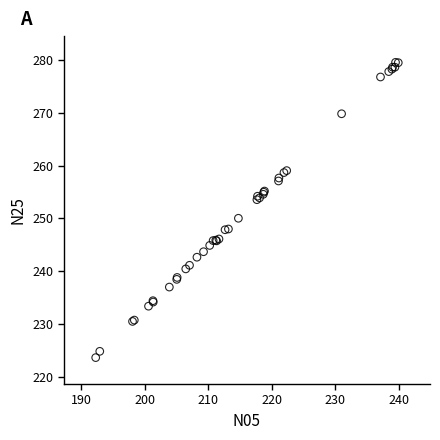

What Y value in the scatter plot is closest to 251?

250.0